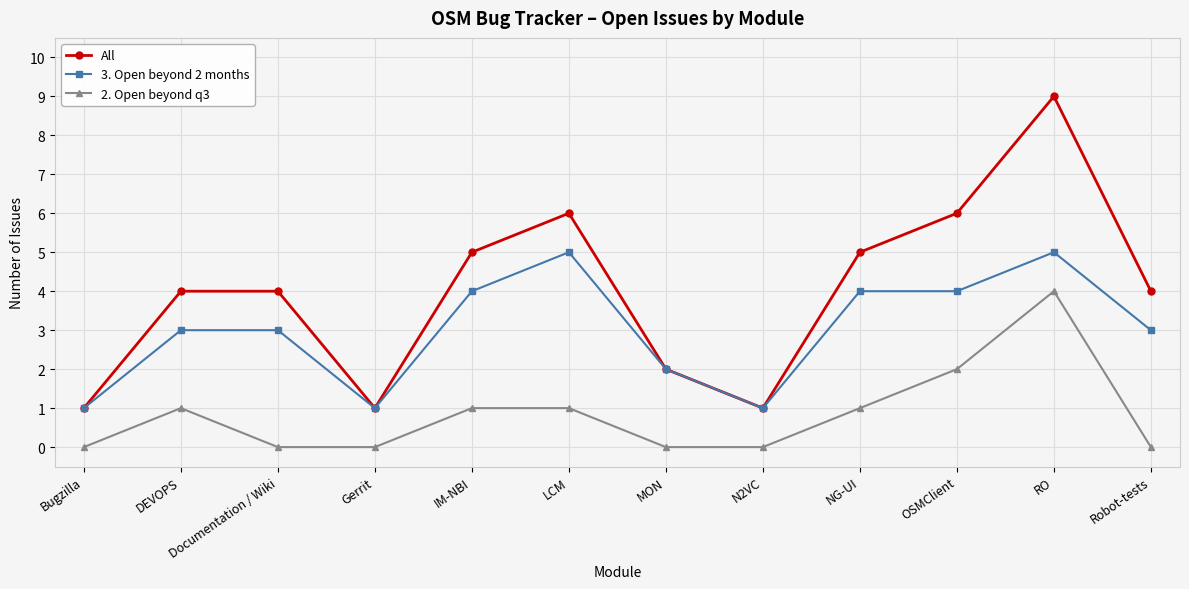

Reading left to right, transcribe all the data shown in this chart.

All: 1	4	4	1	5	6	2	1	5	6	9	4
3. Open beyond 2 months: 1	3	3	1	4	5	2	1	4	4	5	3
2. Open beyond q3: 0	1	0	0	1	1	0	0	1	2	4	0